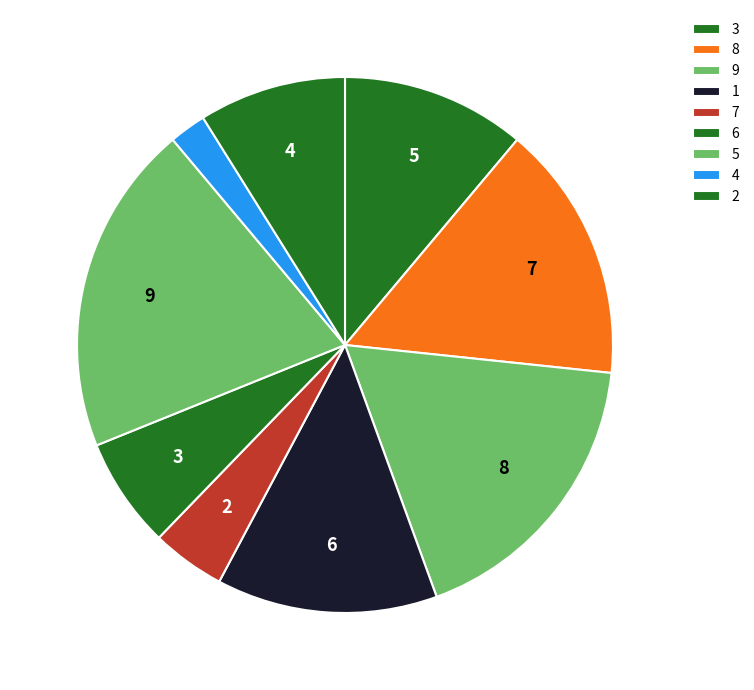

What is the smallest slice in the pie chart?

4